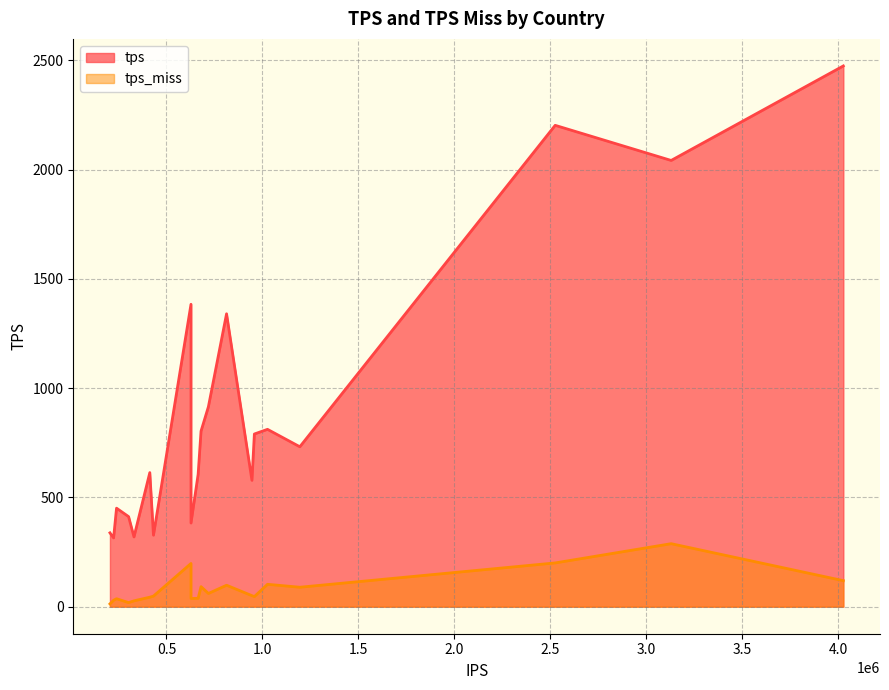

What is the approximate value of tps_miss at IN?

91.7